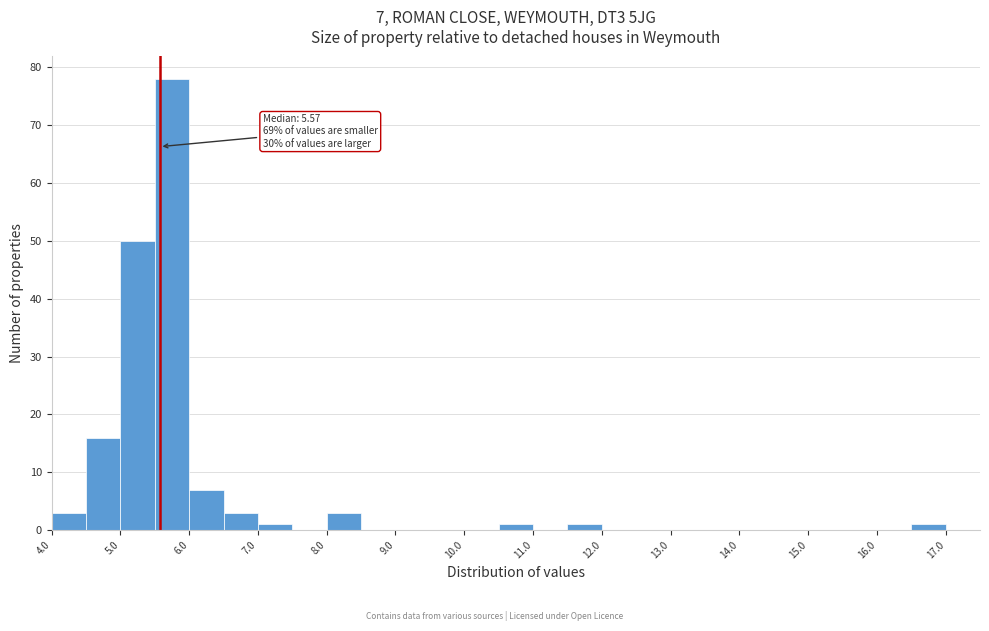

Over which range of the x-axis is the bar tallest?

5.5 to 6.0